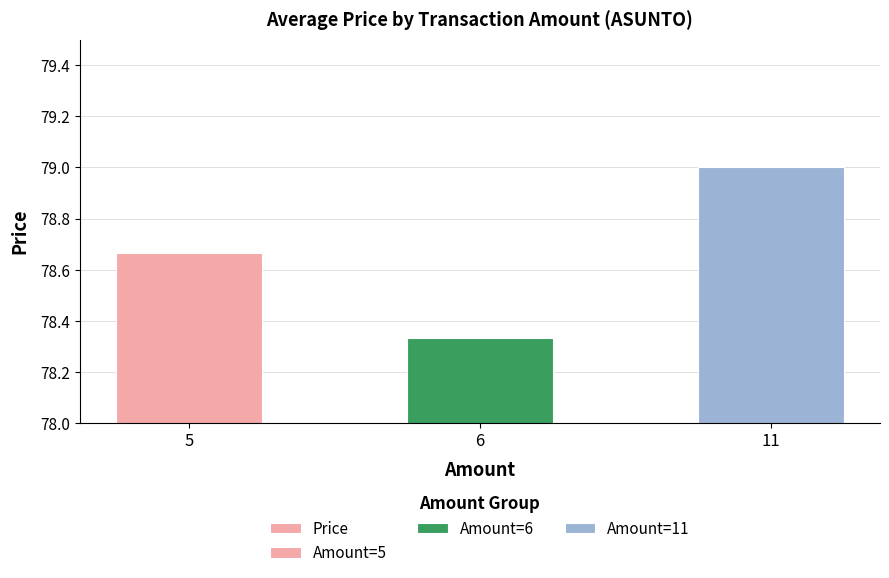

Are the bars horizontal?

No